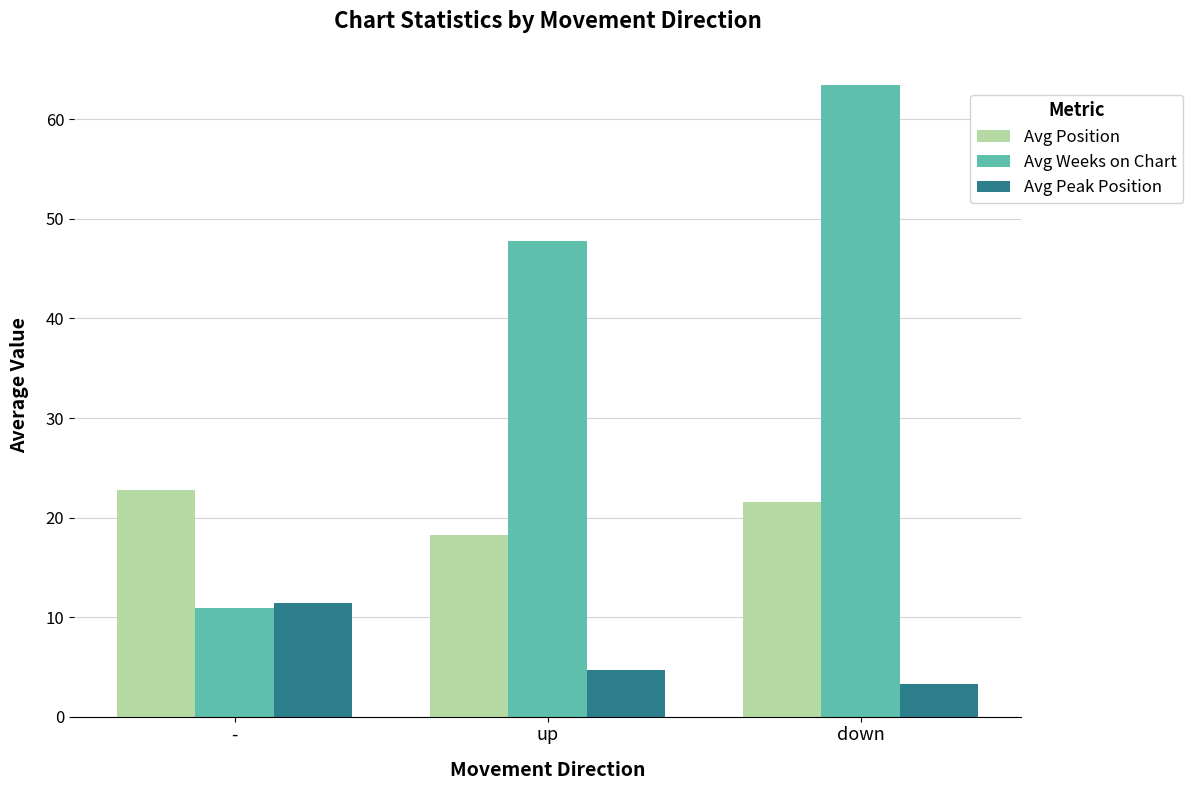

At which category is the sum across all series the highest?

down